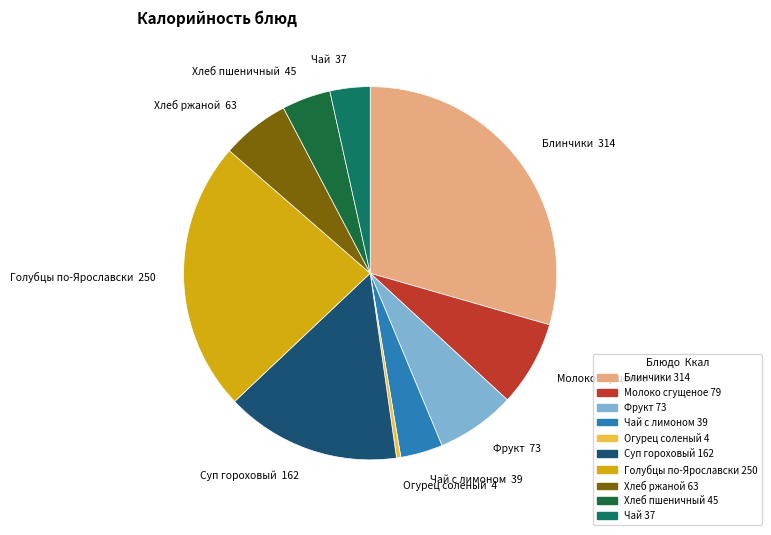

Does any single category account for the majority?

No